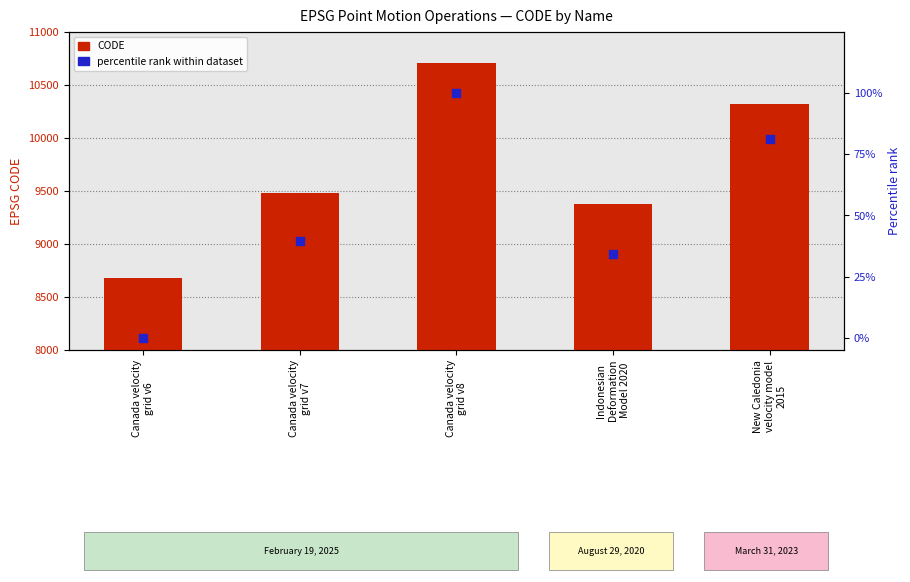

Which series contains the lowest Y value?

percentile rank within dataset